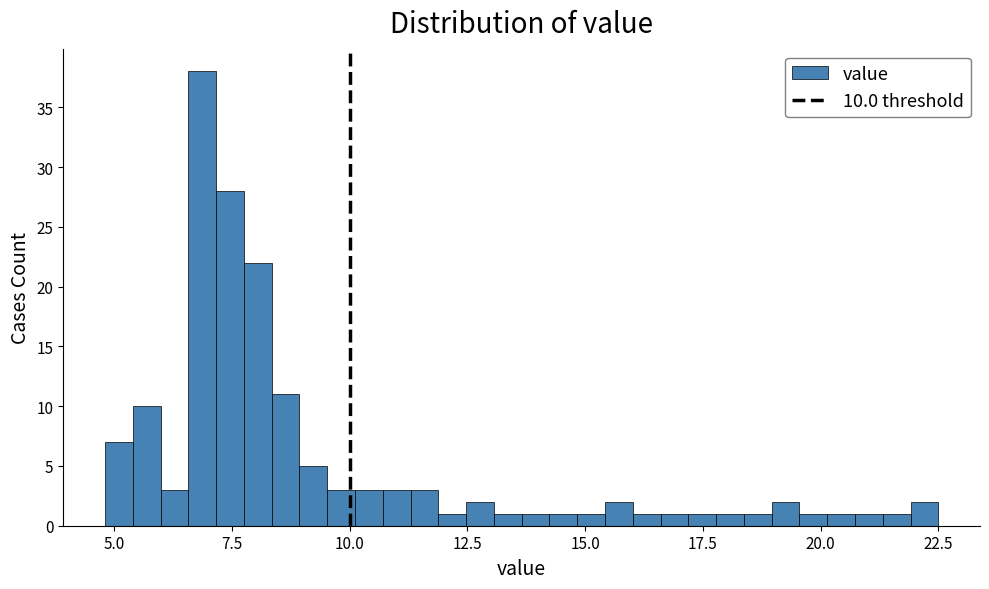

Read against the x-axis, roughly where is the centre of the tallest bar?

7.0